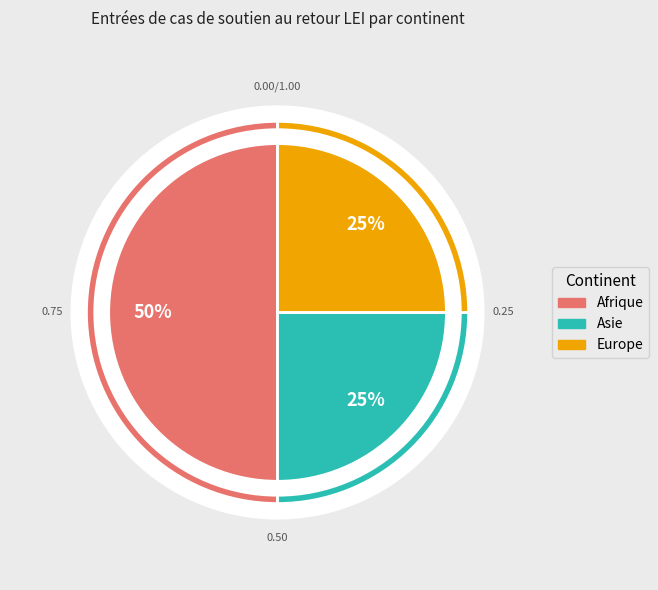

Does any single category account for the majority?

No